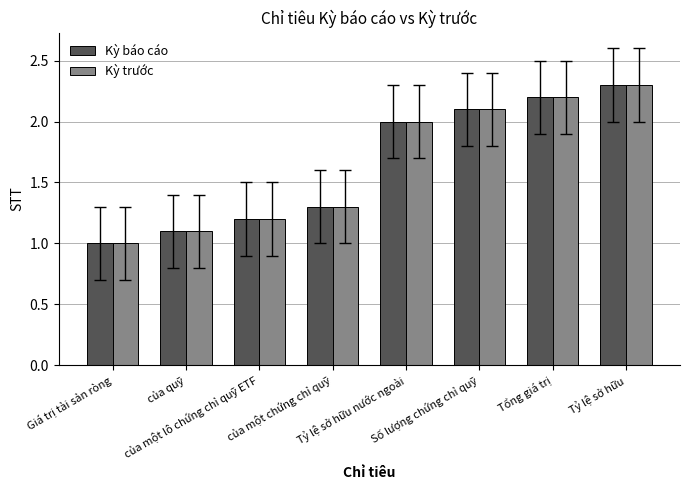

Does the chart contain any negative values?

No